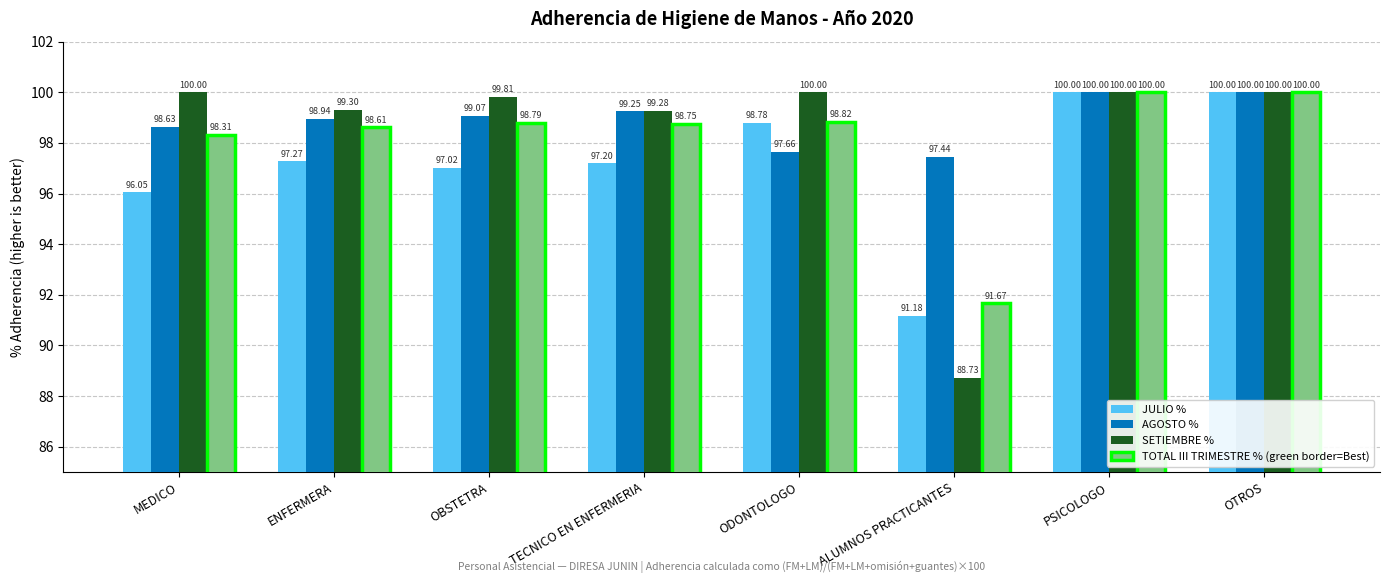

Which label corresponds to the smallest value in the chart?

ALUMNOS PRACTICANTES